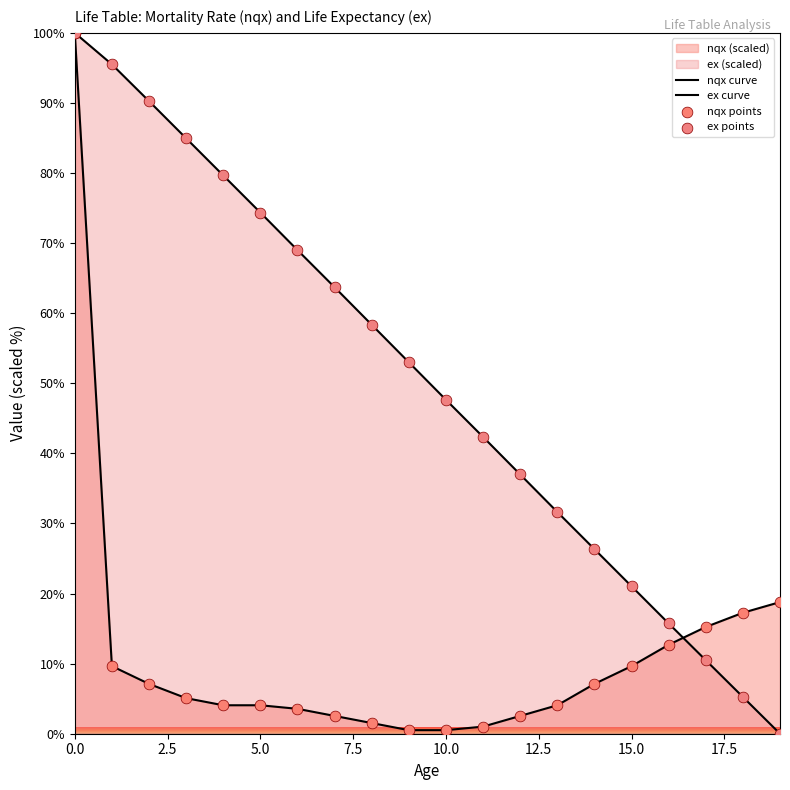

Is the value of ex points at 5.0 greater than the value of nqx curve at 16?

Yes